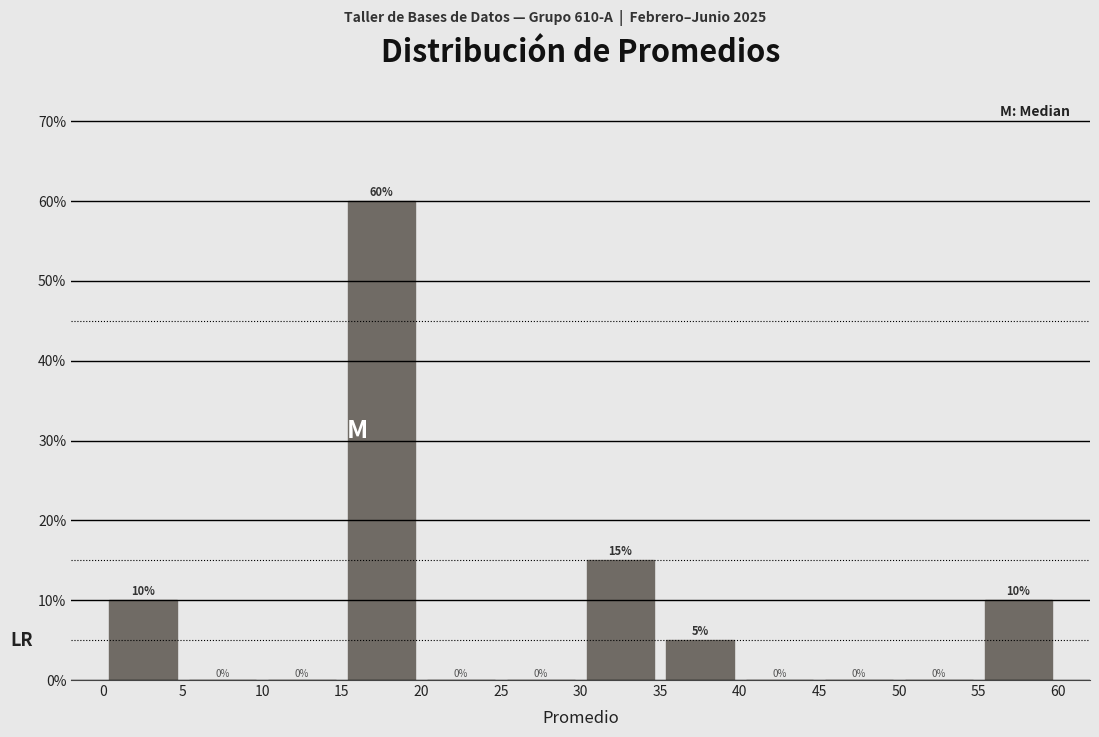

Reading left to right, transcribe this chart: for each bar, give the range it covers on the x-axis and its height.

0 to 5: 10
5 to 10: 0
10 to 15: 0
15 to 20: 60
20 to 25: 0
25 to 30: 0
30 to 35: 15
35 to 40: 5
40 to 45: 0
45 to 50: 0
50 to 55: 0
55 to 60: 10